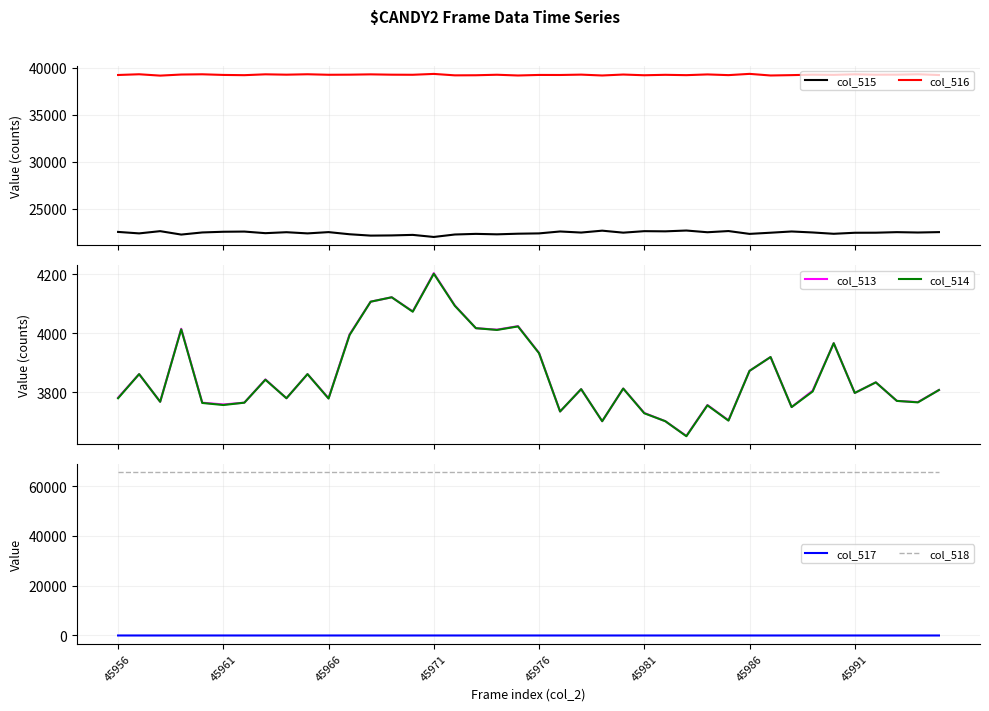

True or false: col_516 and col_515 intersect in this chart.

False